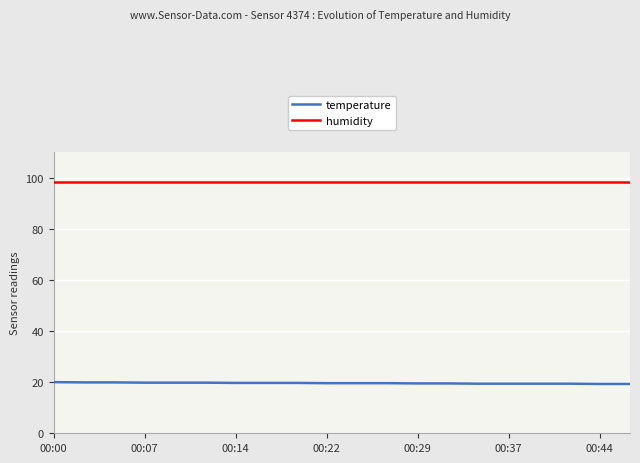

Which series has the largest total across all categories?

humidity